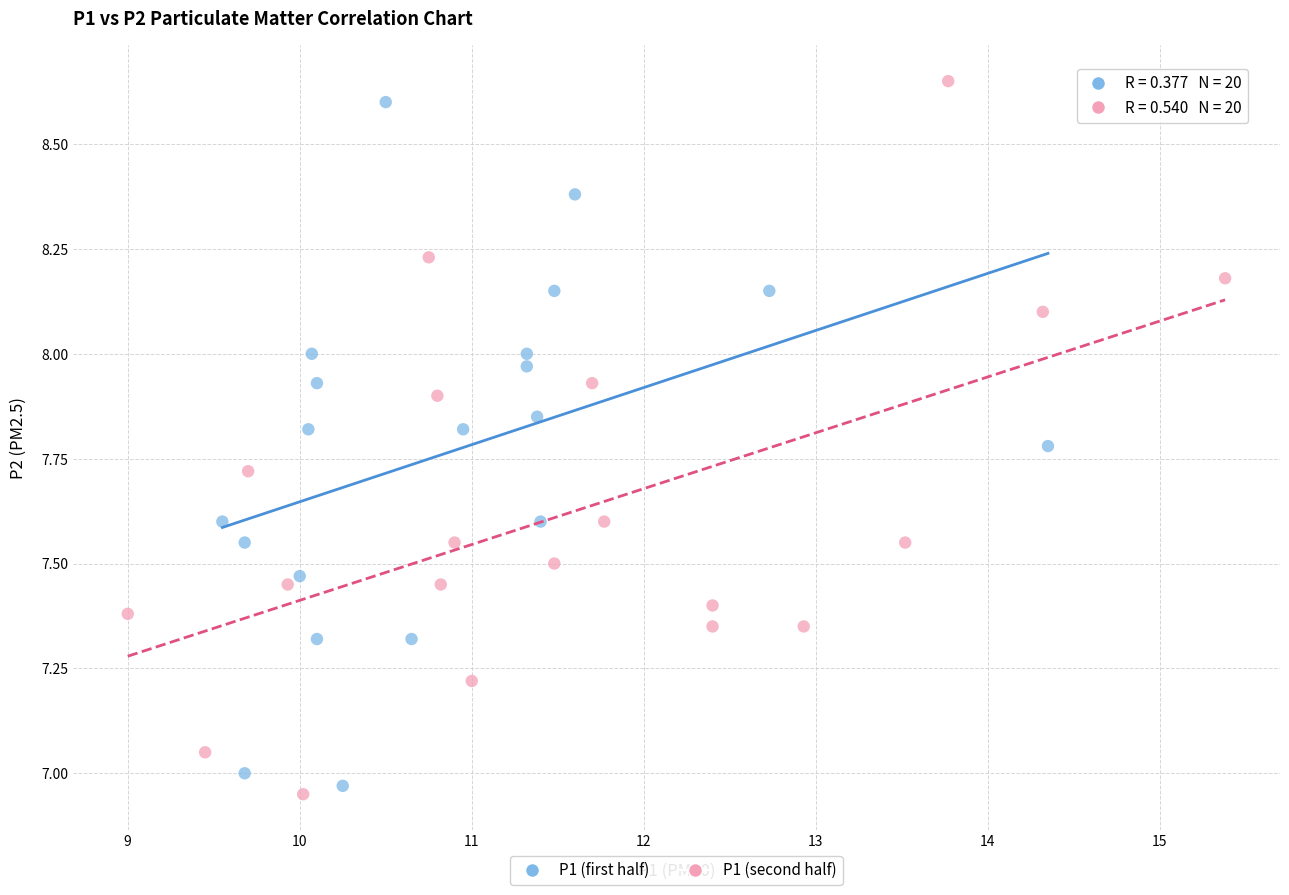

Which series has the largest Y range (max minus min)?

P1 (second half)